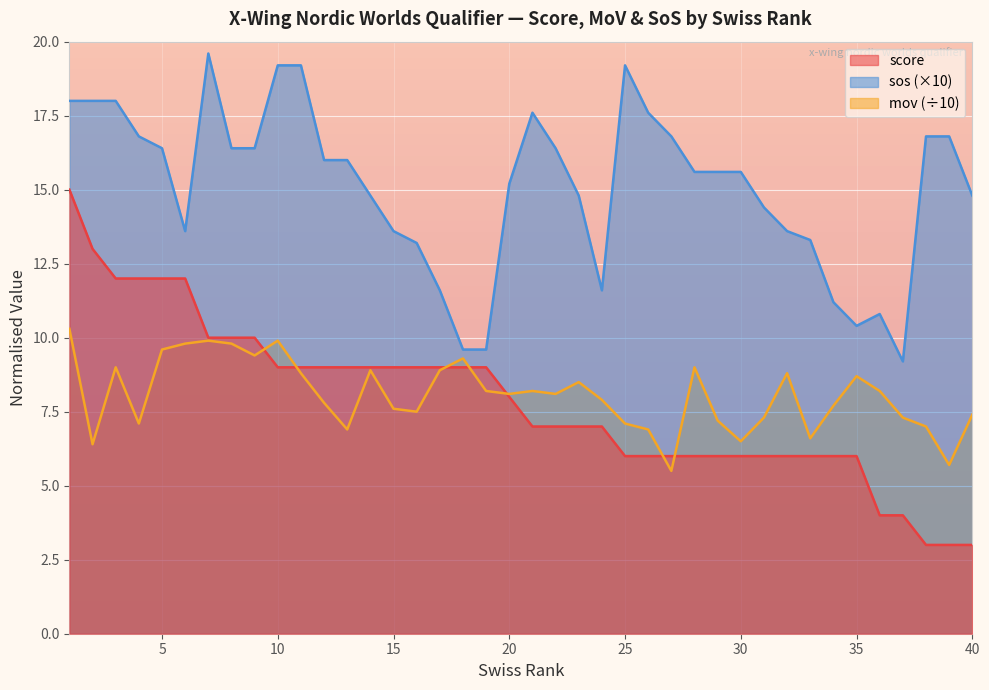

True or false: sos and score intersect in this chart.

False